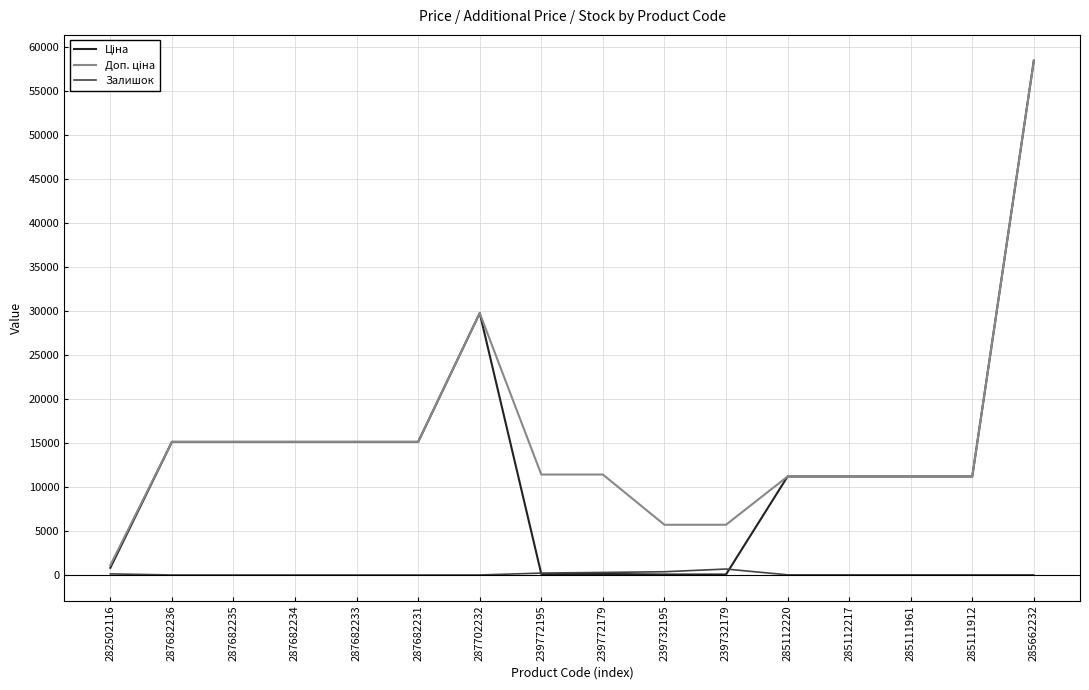

Which category has the highest value across all series?

285662232